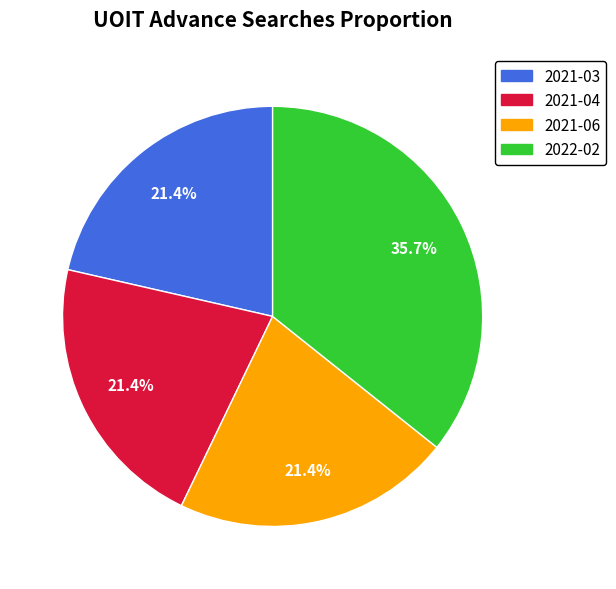

Which category has the biggest portion of the pie?

2022-02